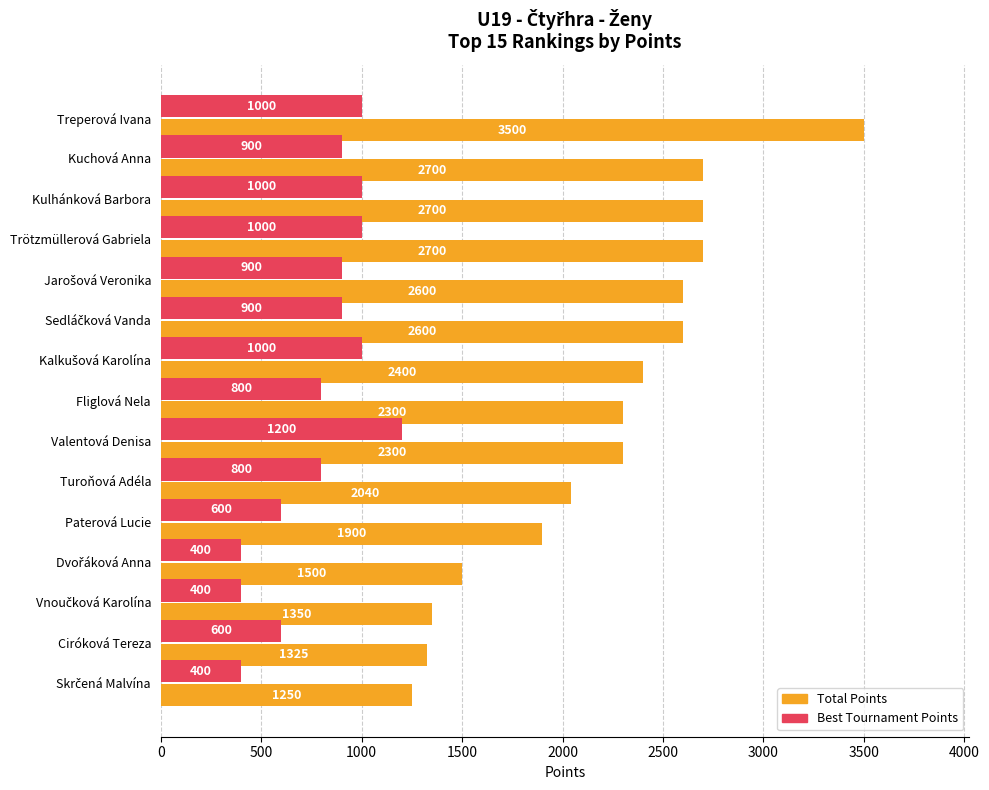

What is the minimum value shown in the chart?

400